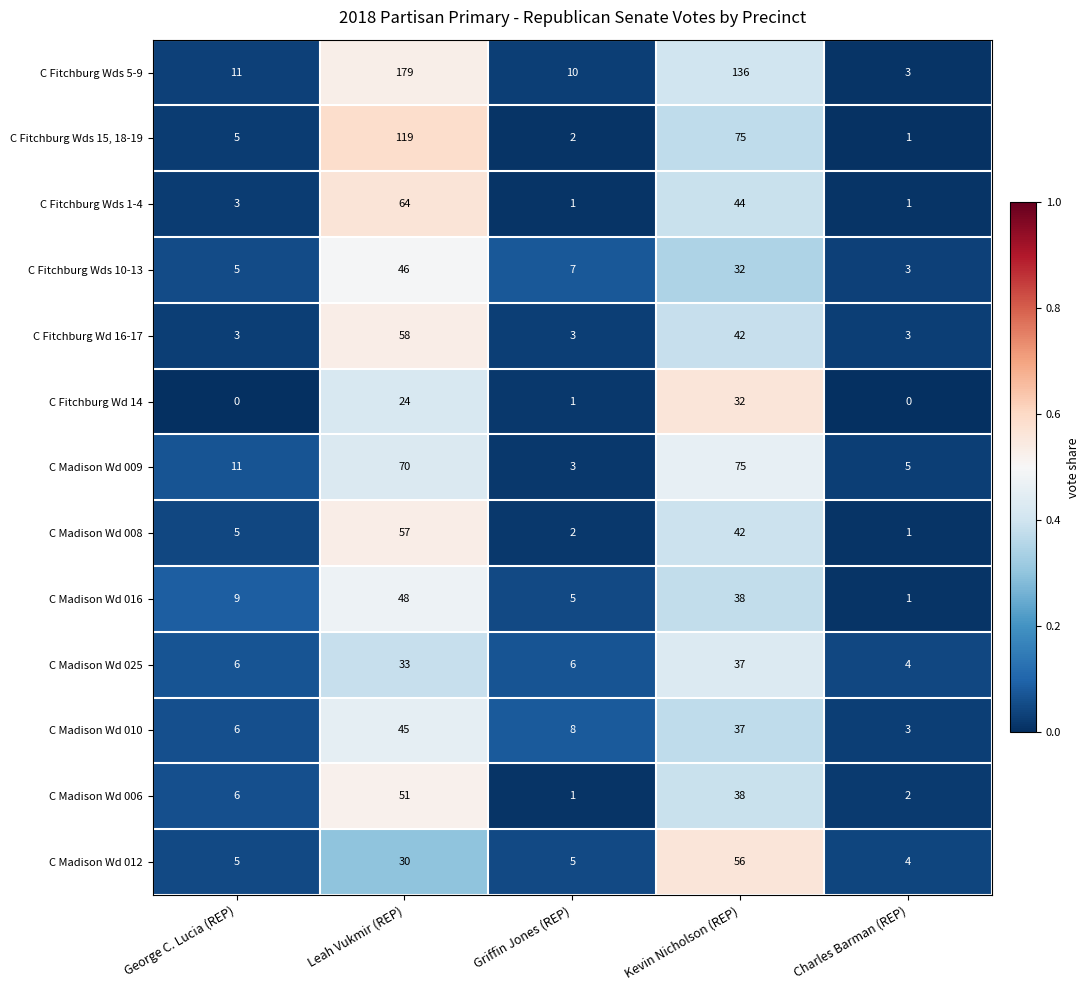

Is it true that C Madison Wd 009 equals 2 at George C. Lucia (REP)?

False